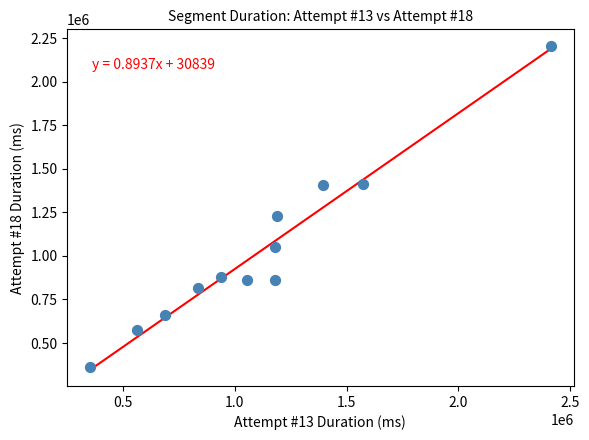

What Y value in the scatter plot is closest to 1283953?

1227036